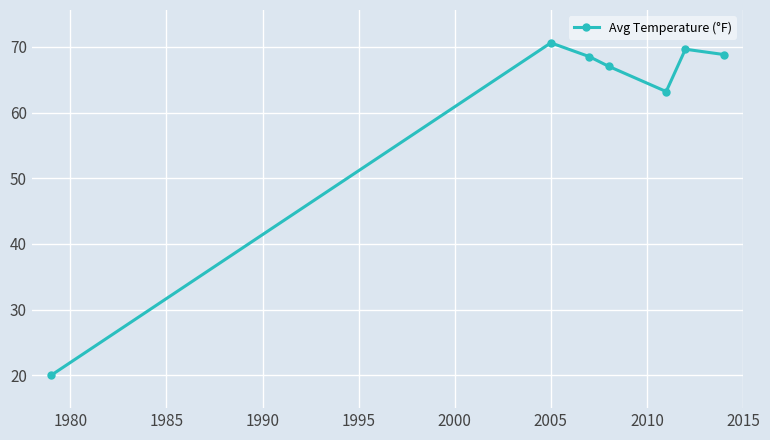

What is the minimum value shown in the chart?

20.0